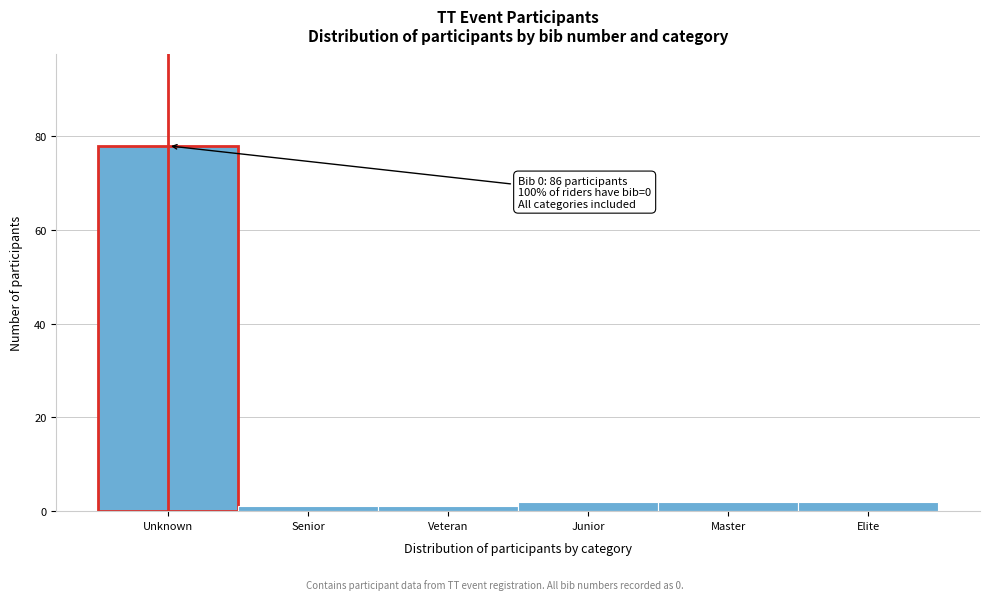

Reading right to left, extract all data points from this chart.

2	2	2	1	1	78